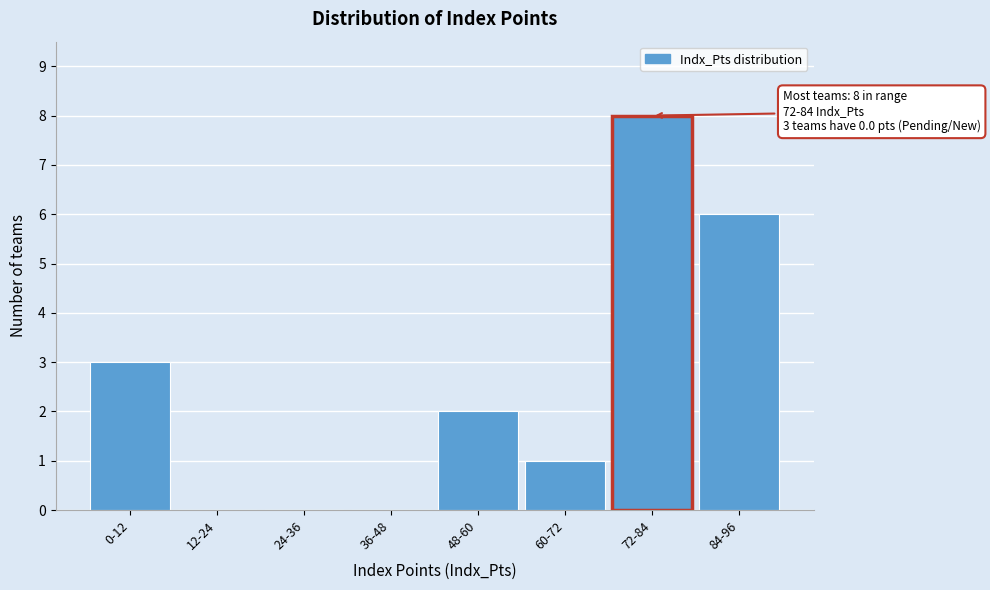

Reading left to right, extract all data points from this chart.

0-12=3	12-24=0	24-36=0	36-48=0	48-60=2	60-72=1	72-84=8	84-96=6